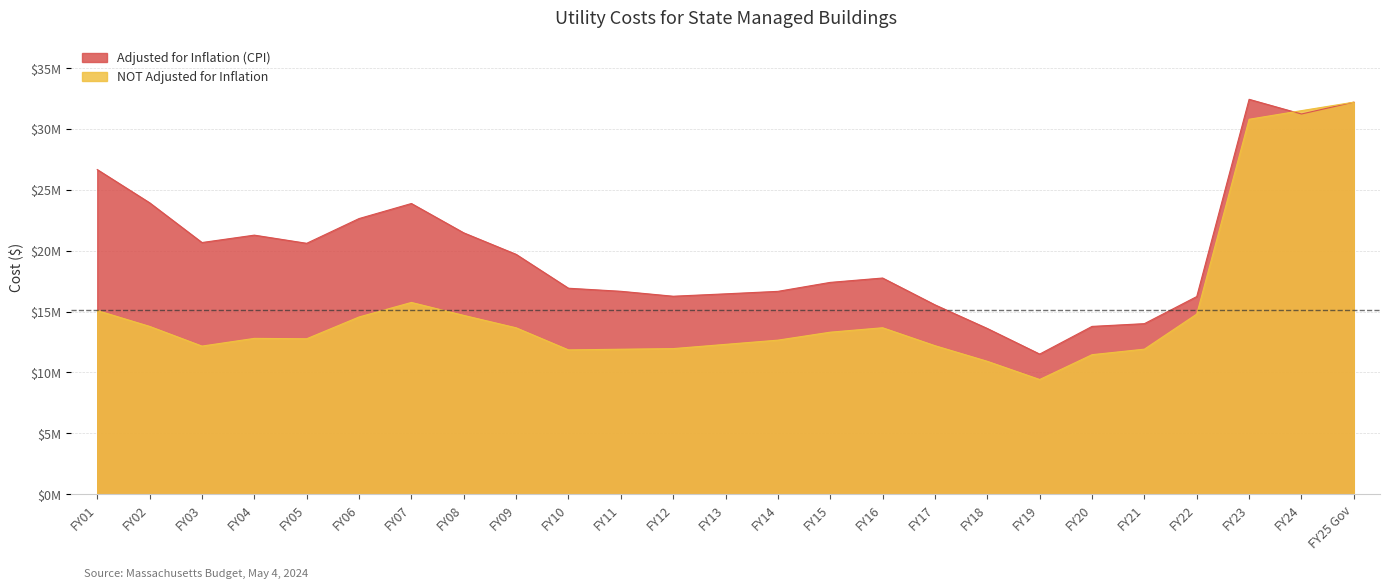

Between FY02 and FY09, which is larger?

FY02